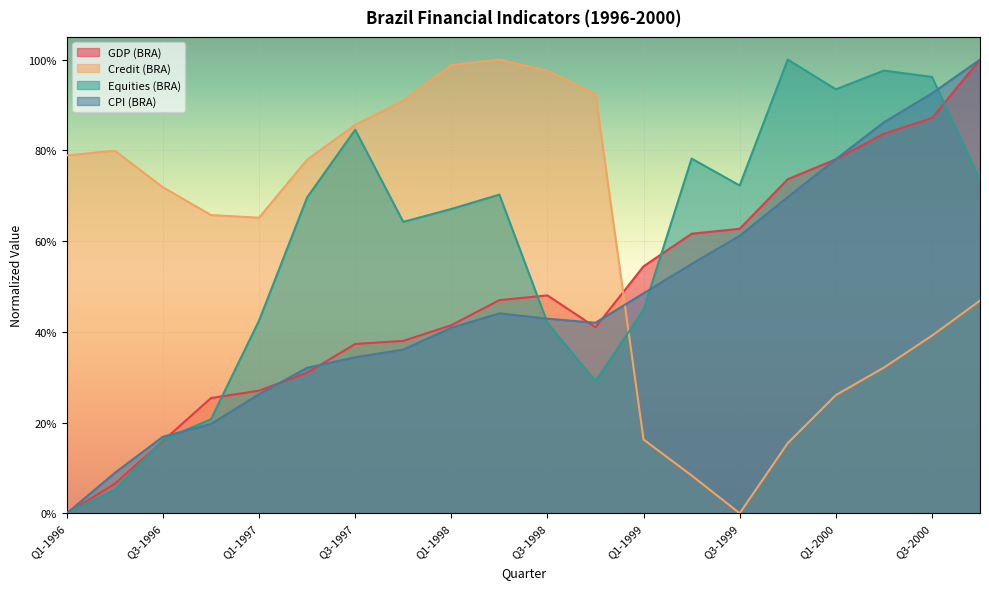

Reading right to left, list all the values displayed in this chart.

GDP (BRA): Q4-2000=1.0	Q3-2000=0.9	Q2-2000=0.8	Q1-2000=0.8	Q4-1999=0.7	Q3-1999=0.6	Q2-1999=0.6	Q1-1999=0.5	Q4-1998=0.4	Q3-1998=0.5	Q2-1998=0.5	Q1-1998=0.4	Q4-1997=0.4	Q3-1997=0.4	Q2-1997=0.3	Q1-1997=0.3	Q4-1996=0.3	Q3-1996=0.2	Q2-1996=0.1	Q1-1996=0.0
Credit (BRA): Q4-2000=0.5	Q3-2000=0.4	Q2-2000=0.3	Q1-2000=0.3	Q4-1999=0.2	Q3-1999=0.0	Q2-1999=0.1	Q1-1999=0.2	Q4-1998=0.9	Q3-1998=1.0	Q2-1998=1.0	Q1-1998=1.0	Q4-1997=0.9	Q3-1997=0.9	Q2-1997=0.8	Q1-1997=0.7	Q4-1996=0.7	Q3-1996=0.7	Q2-1996=0.8	Q1-1996=0.8
Equities (BRA): Q4-2000=0.7	Q3-2000=1.0	Q2-2000=1.0	Q1-2000=0.9	Q4-1999=1.0	Q3-1999=0.7	Q2-1999=0.8	Q1-1999=0.4	Q4-1998=0.3	Q3-1998=0.4	Q2-1998=0.7	Q1-1998=0.7	Q4-1997=0.6	Q3-1997=0.8	Q2-1997=0.7	Q1-1997=0.4	Q4-1996=0.2	Q3-1996=0.2	Q2-1996=0.1	Q1-1996=0.0
CPI (BRA): Q4-2000=1.0	Q3-2000=0.9	Q2-2000=0.9	Q1-2000=0.8	Q4-1999=0.7	Q3-1999=0.6	Q2-1999=0.5	Q1-1999=0.5	Q4-1998=0.4	Q3-1998=0.4	Q2-1998=0.4	Q1-1998=0.4	Q4-1997=0.4	Q3-1997=0.3	Q2-1997=0.3	Q1-1997=0.3	Q4-1996=0.2	Q3-1996=0.2	Q2-1996=0.1	Q1-1996=0.0